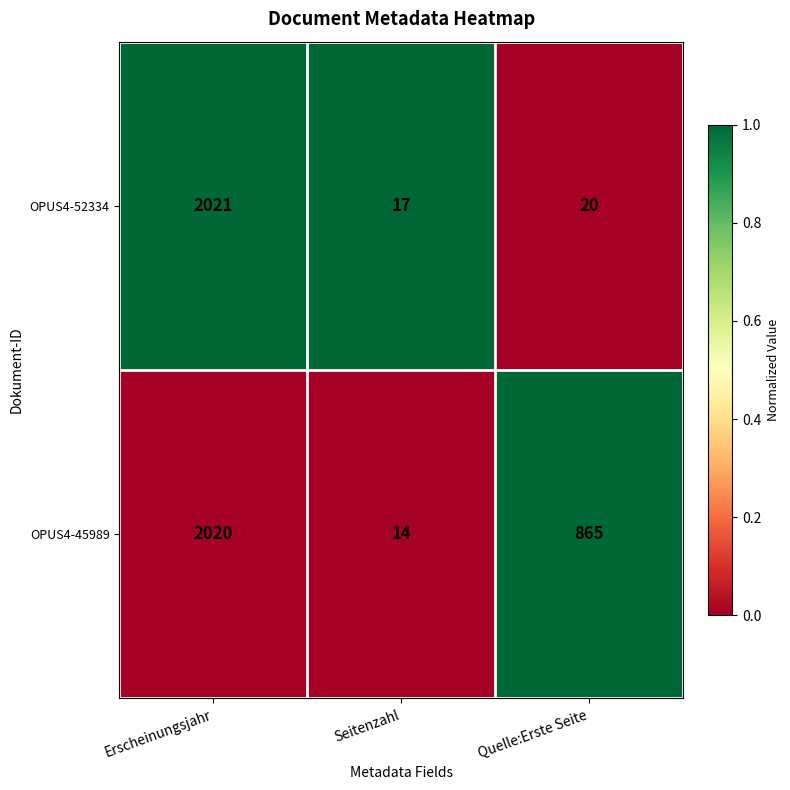

Is it true that OPUS4-45989 equals 865 at Quelle:Erste Seite?

True